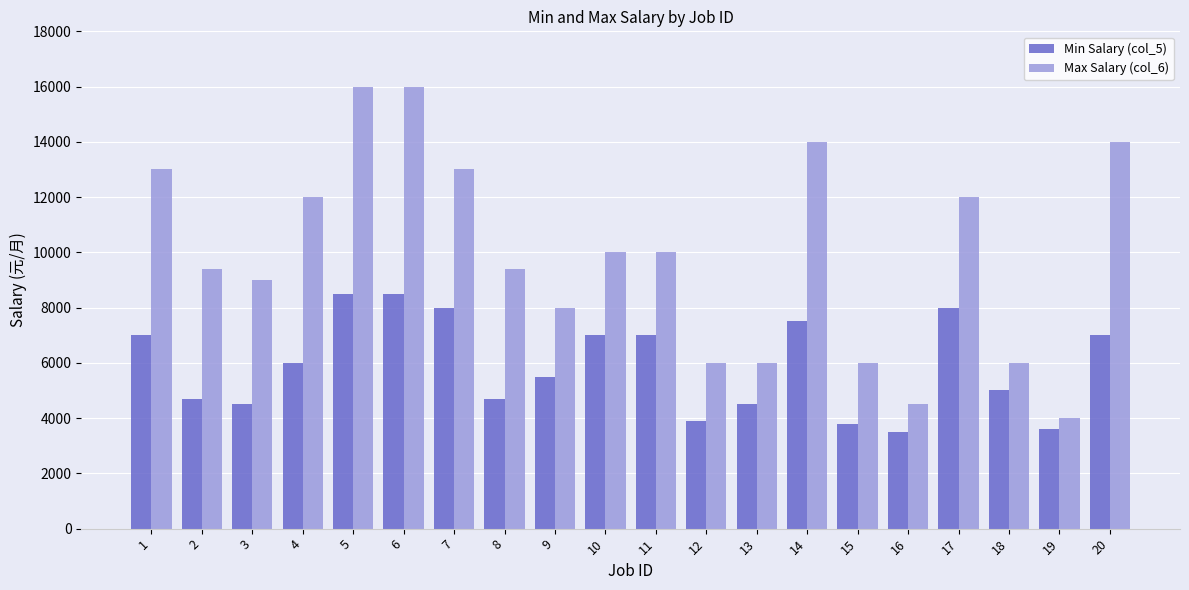

Where does the Max Salary (col_6) series first go above 10000?

1